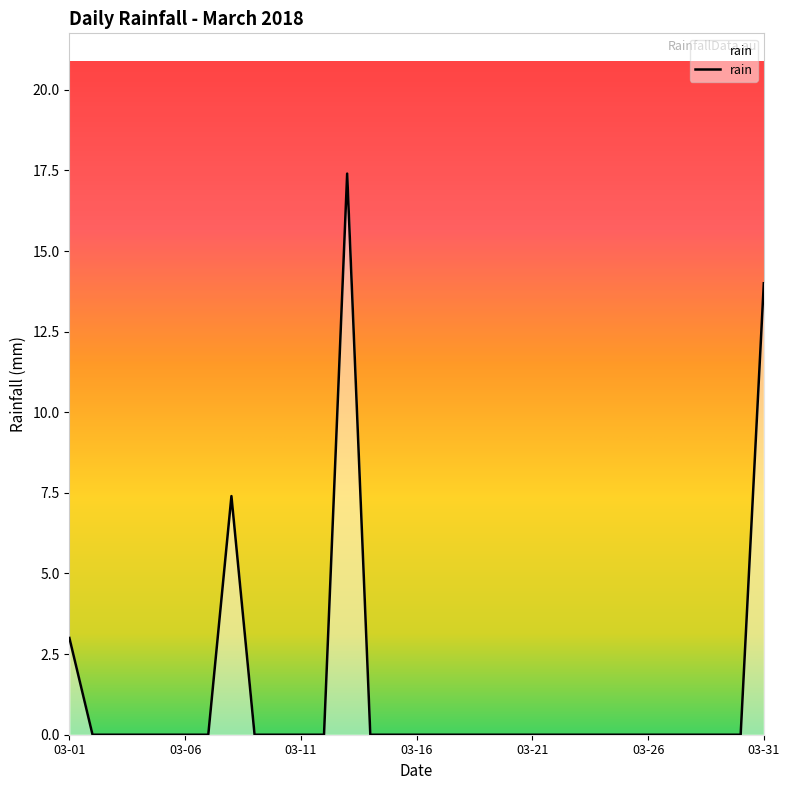

What is the difference between the maximum and minimum values?

17.4